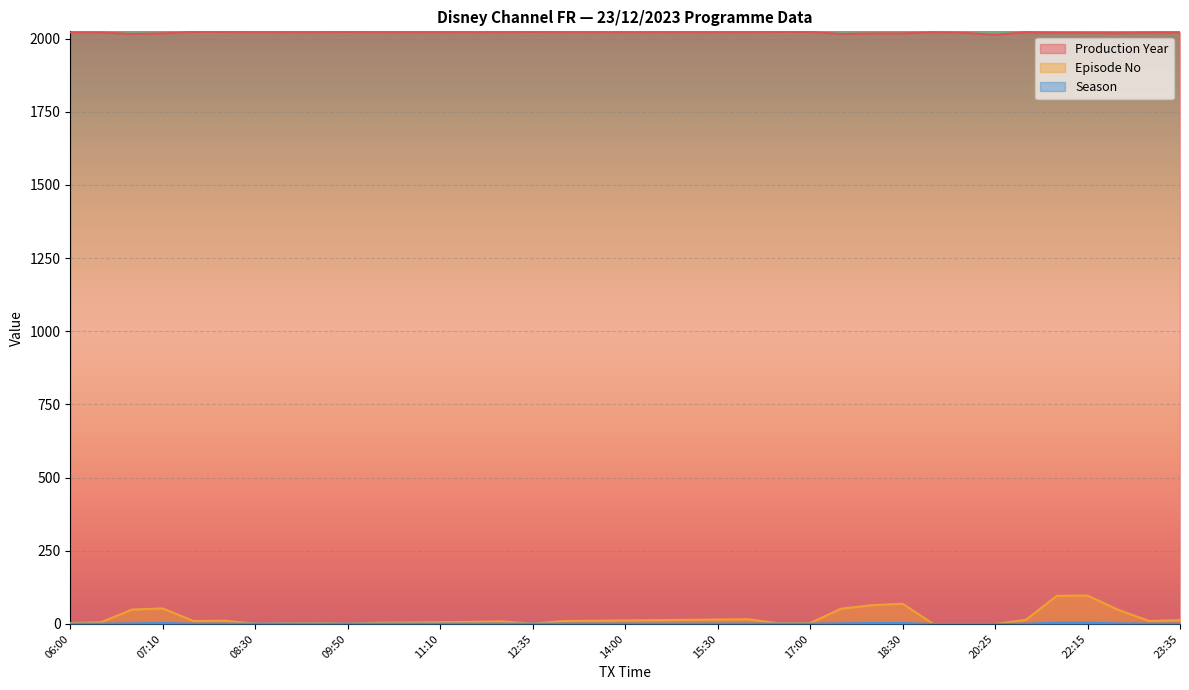

The Production Year series shows 1107 at 22:40. True or false?

False